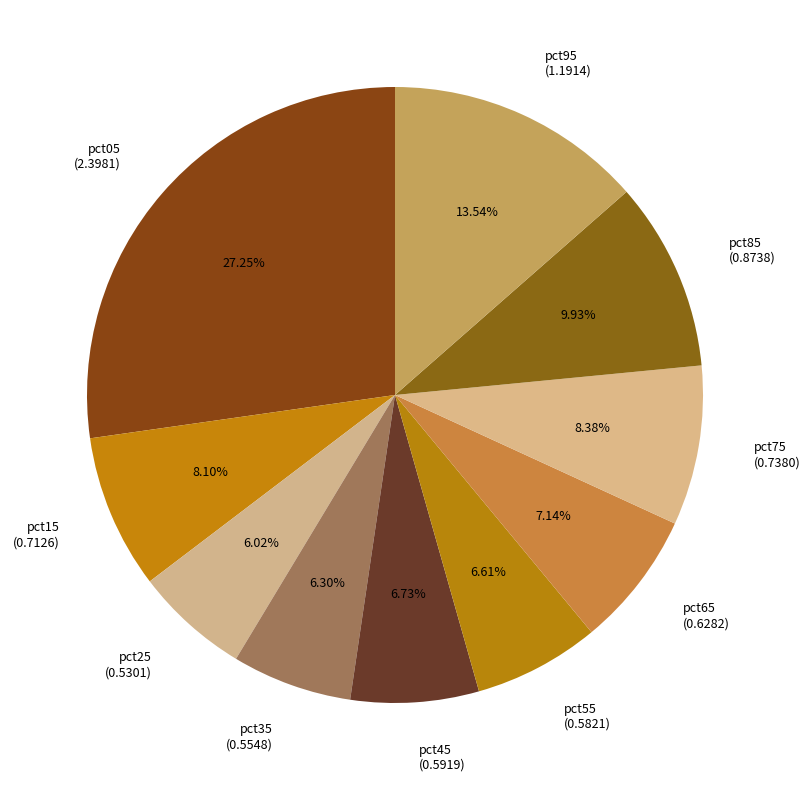

Which has a higher value, pct15 (0.7126) or pct95 (1.1914)?

pct95 (1.1914)